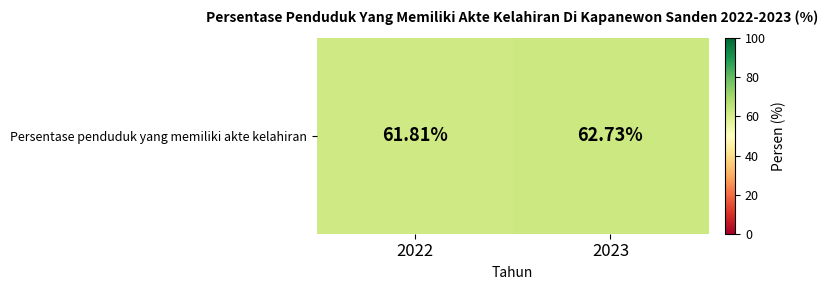

Approximately how many times larger is the value at 2023 compared to 2022?

1.0